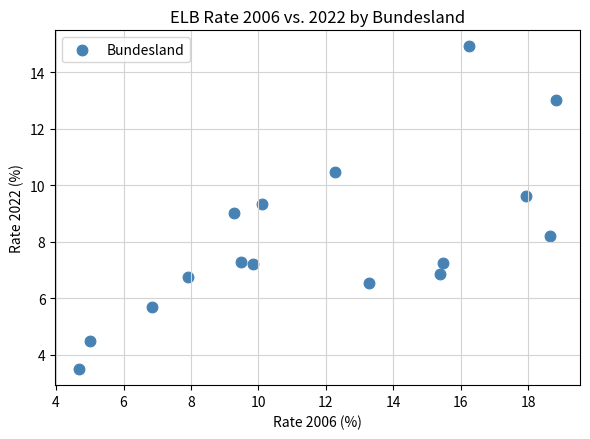

What is the range of Y values (max minus min)?

11.4